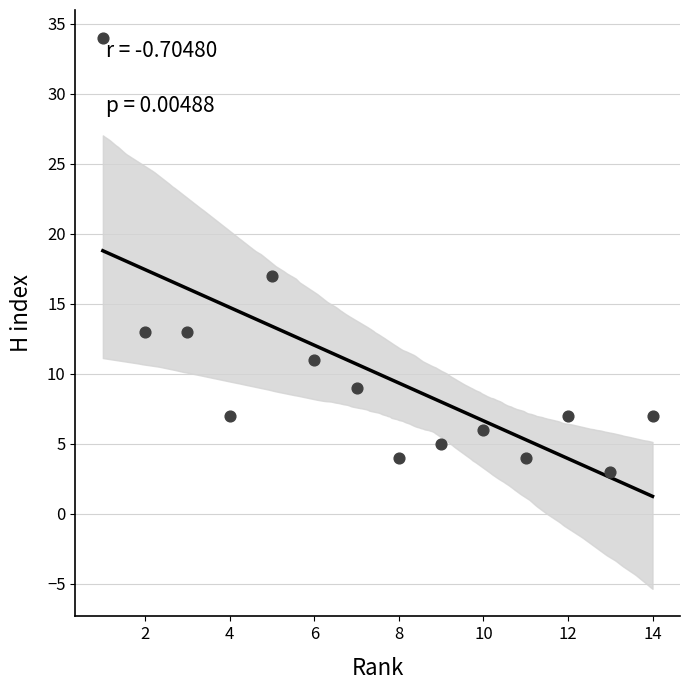

What is the range of Y values (max minus min)?

31